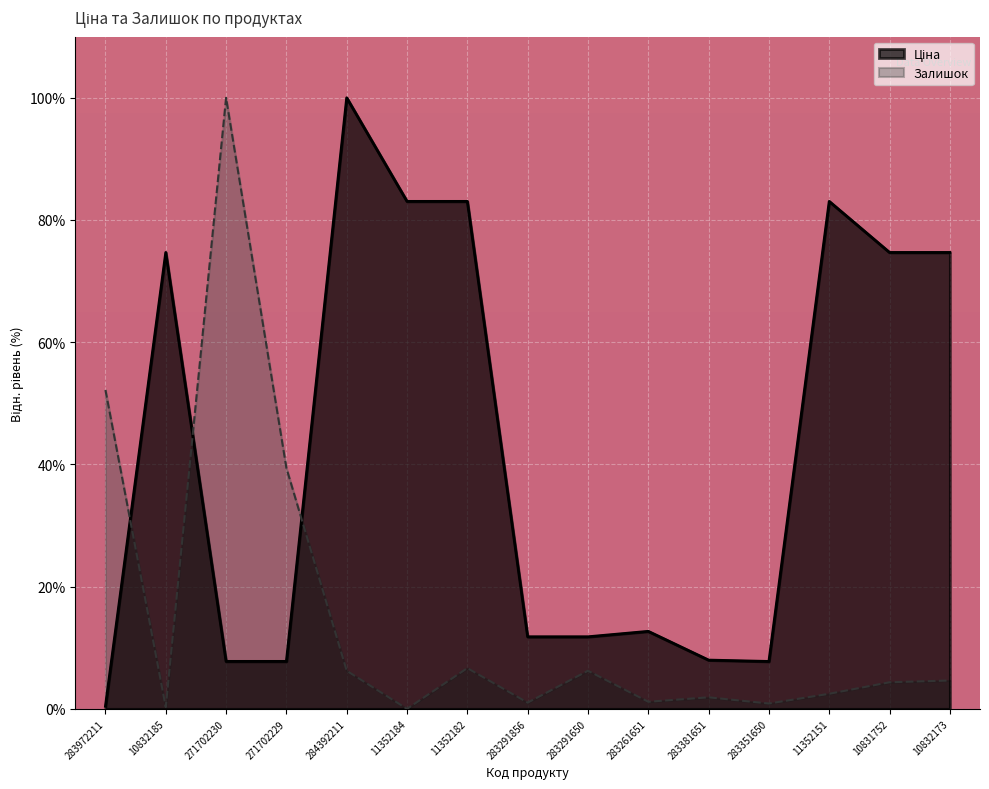

Which series has the largest range (max minus min)?

Залишок